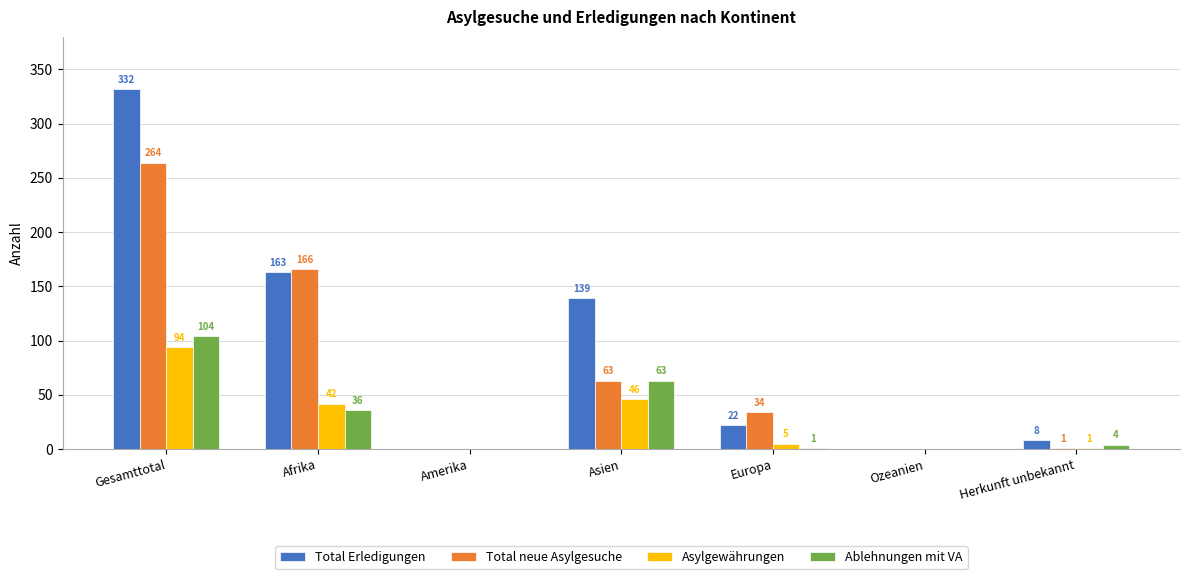

How many groups of bars are there?

7